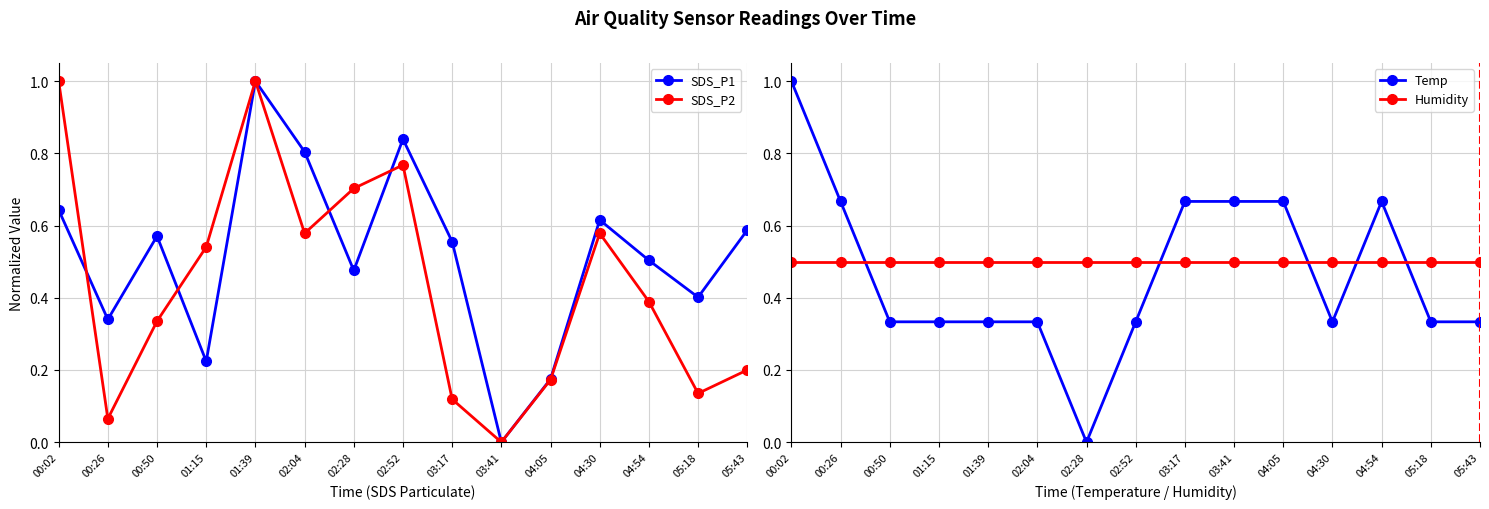

How many data points does each series have?

15